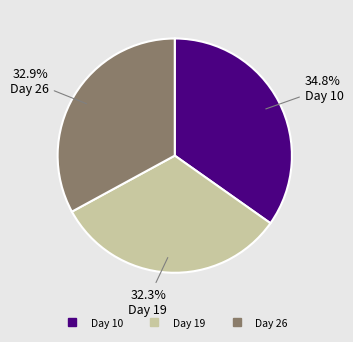

Count the number of slices in the pie.

3